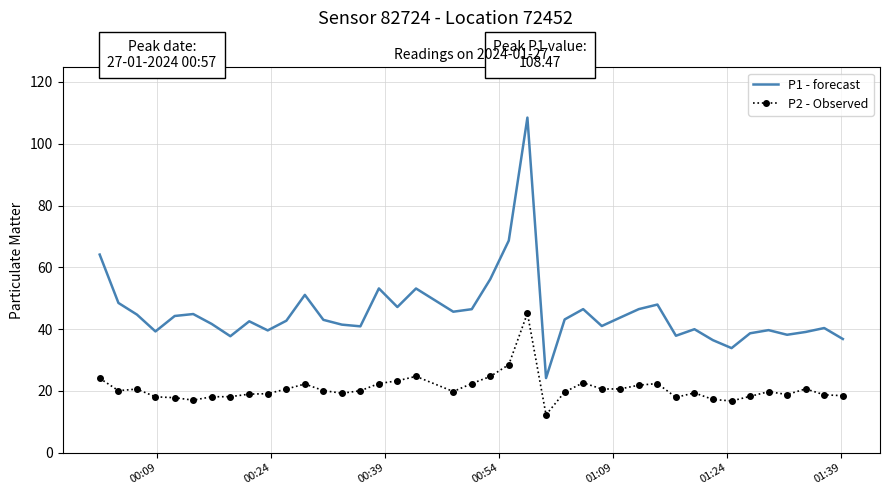

What is the difference between the maximum and minimum values in the P1 - forecast series?

84.3